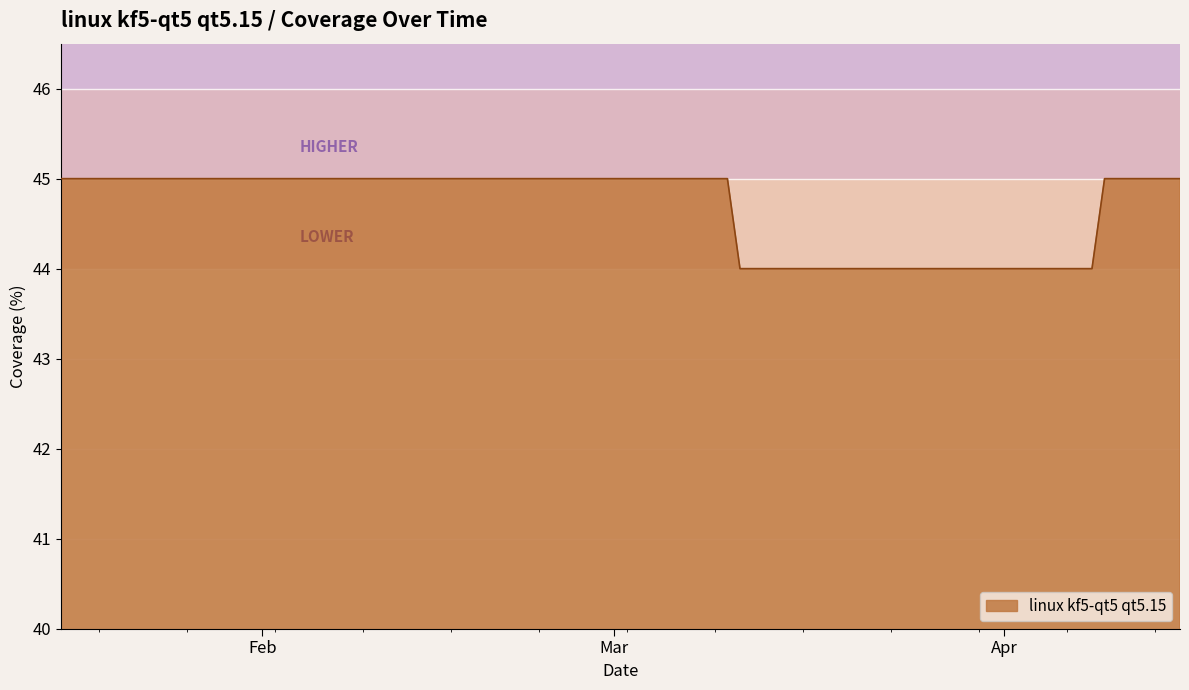

What is the smallest value displayed?

44